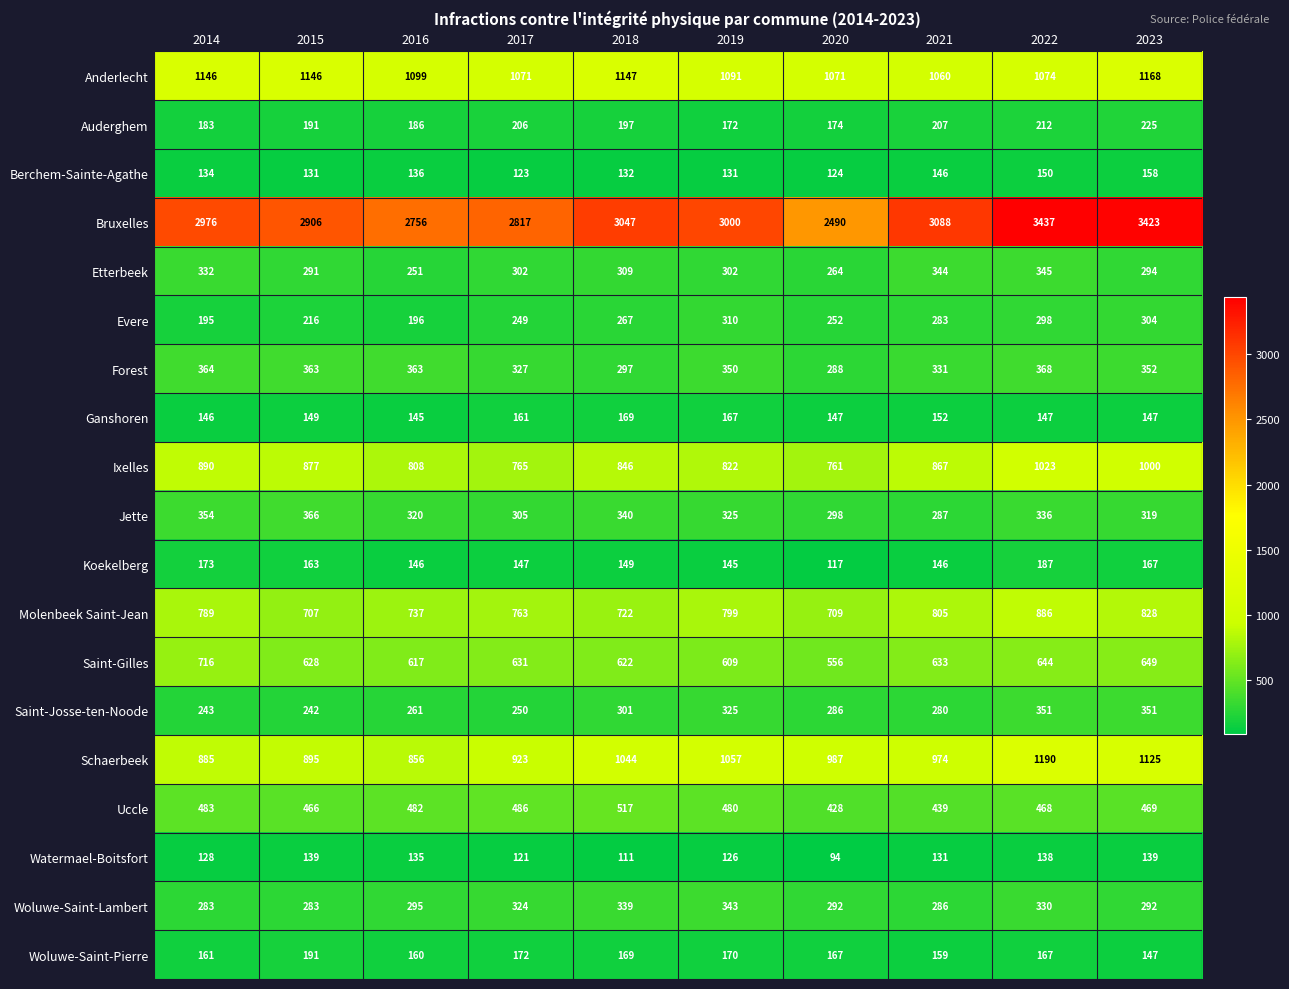

Where is Molenbeek Saint-Jean nearest to the value 796?

2019